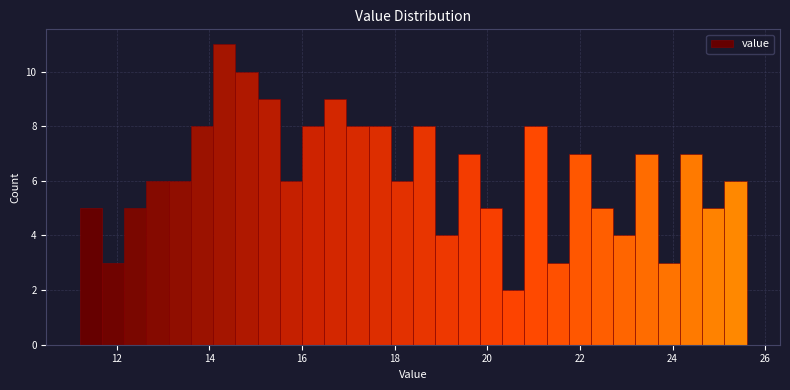

Read against the x-axis, roughly where is the centre of the tallest bar?

14.4